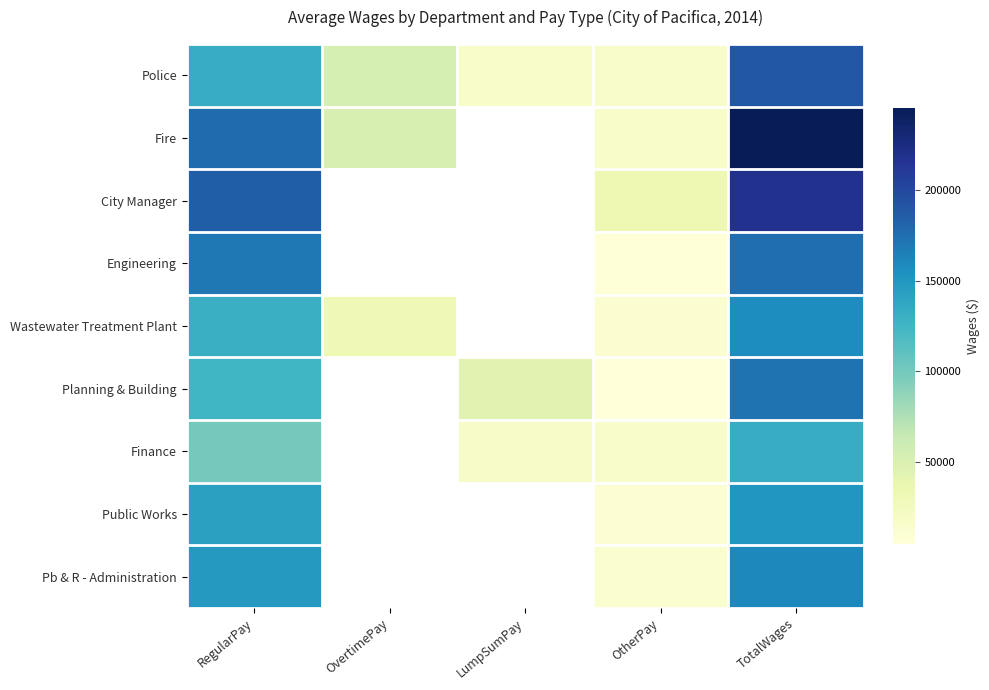

Which label corresponds to the largest value in the chart?

TotalWages